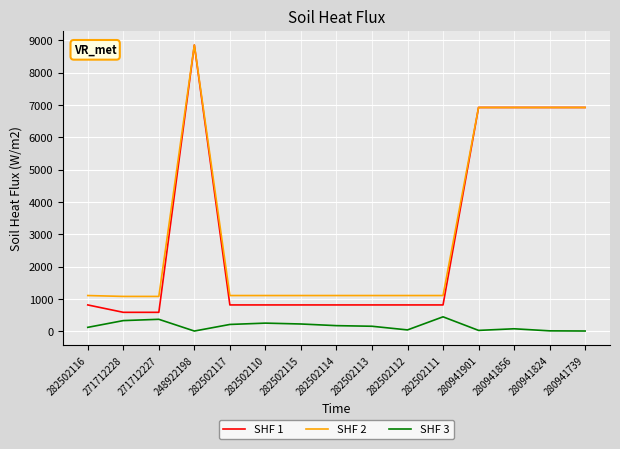

The SHF 2 series shows 4111.4 at 248922198. True or false?

False